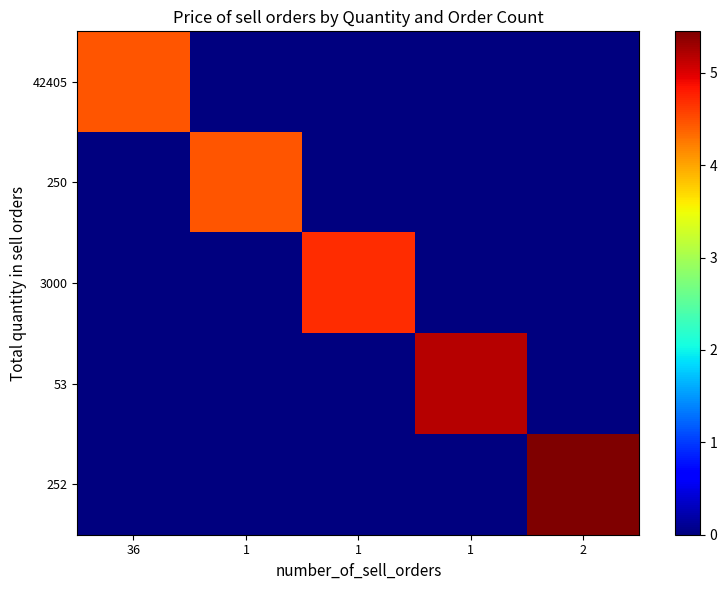

At 36, list the series in order from smallest to largest.

250, 3000, 53, 252, 42405